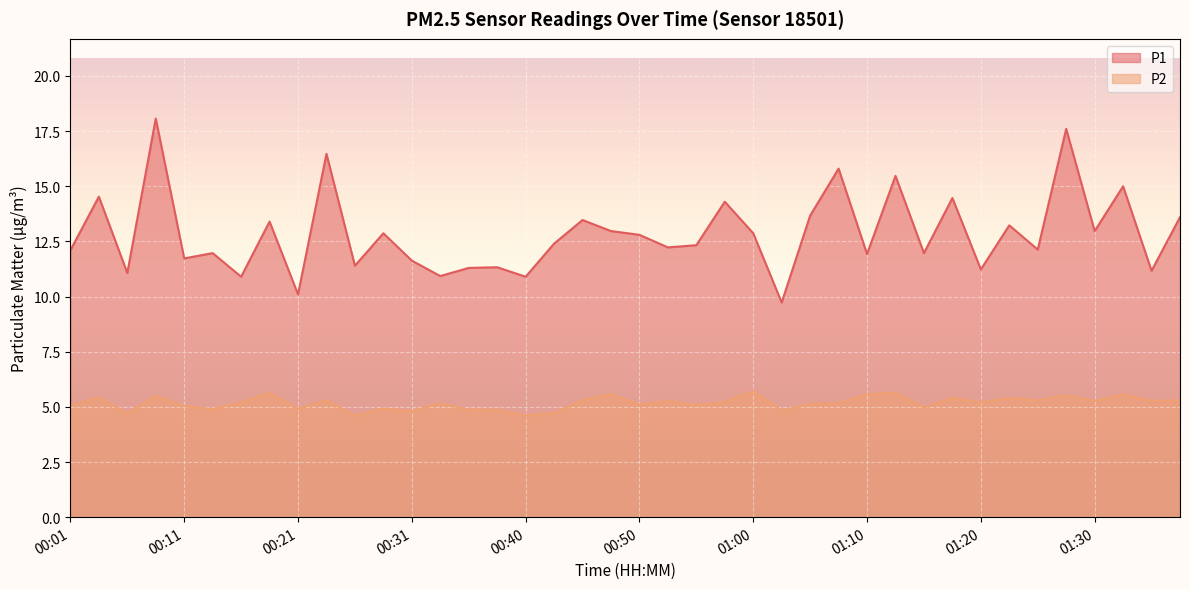

Which series changed the most between 00:53 and 01:22?

P1